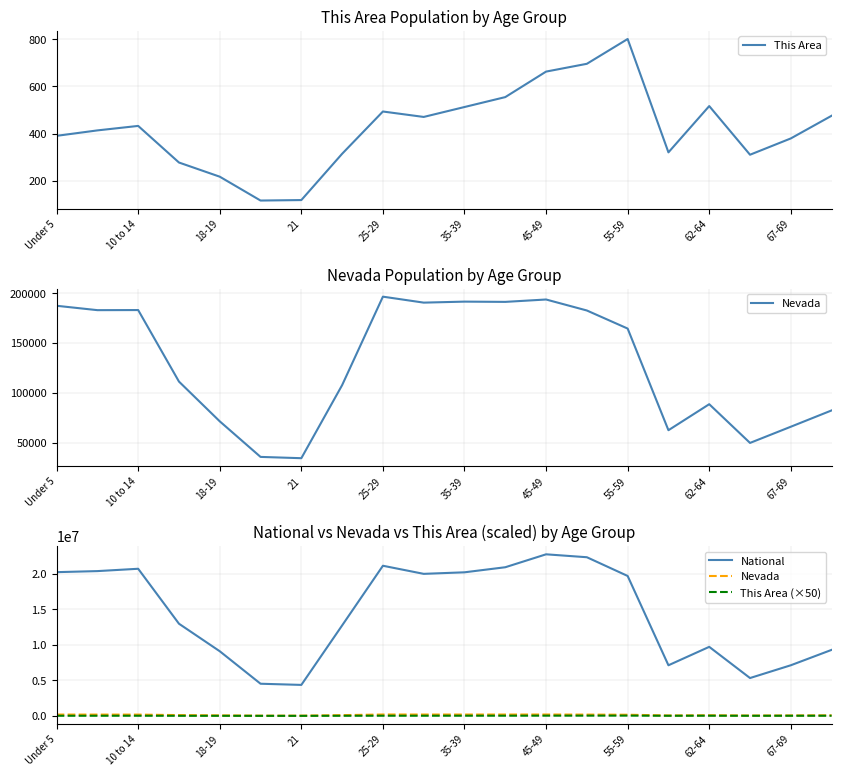

How many series are shown in this chart?

4